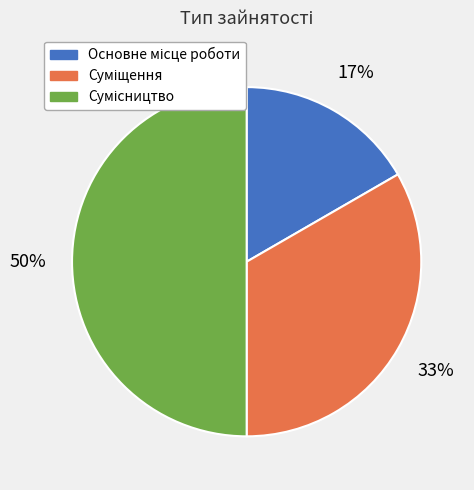

To the nearest percent, what is the difference between the largest and smallest slice percentages?

33%